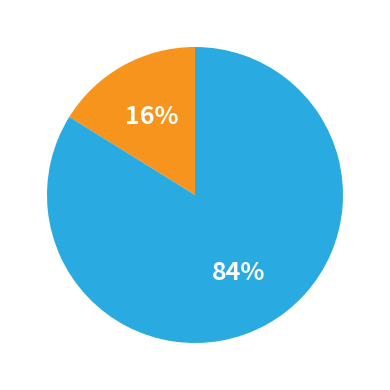

Does any single category account for the majority?

Yes